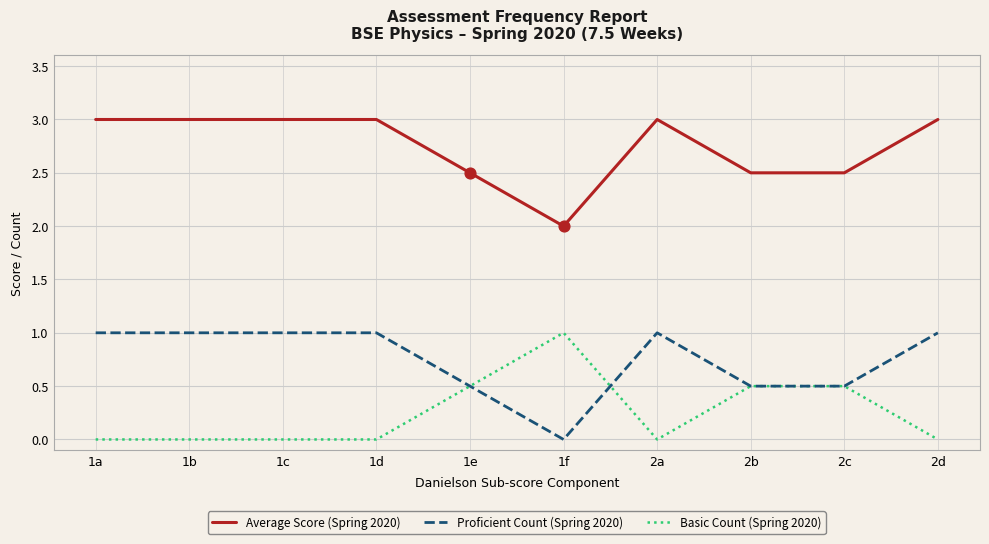

What is the difference between the highest and lowest values at 1b?

3.0